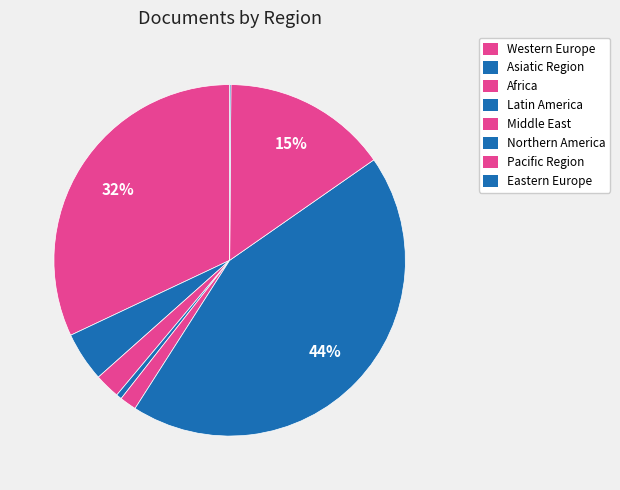

What is the smallest slice in the pie chart?

Eastern Europe